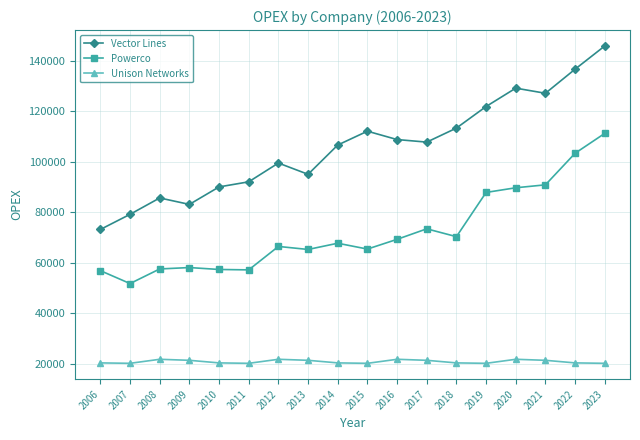

What is the difference between the Powerco values at 2019 and 2010?

30506.6